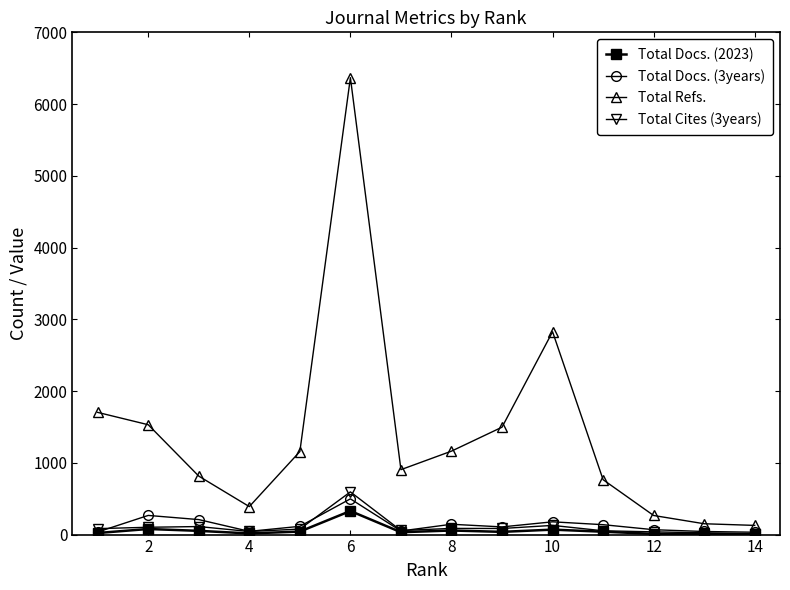

How many interior local peaks does the Total Refs. series have?

2